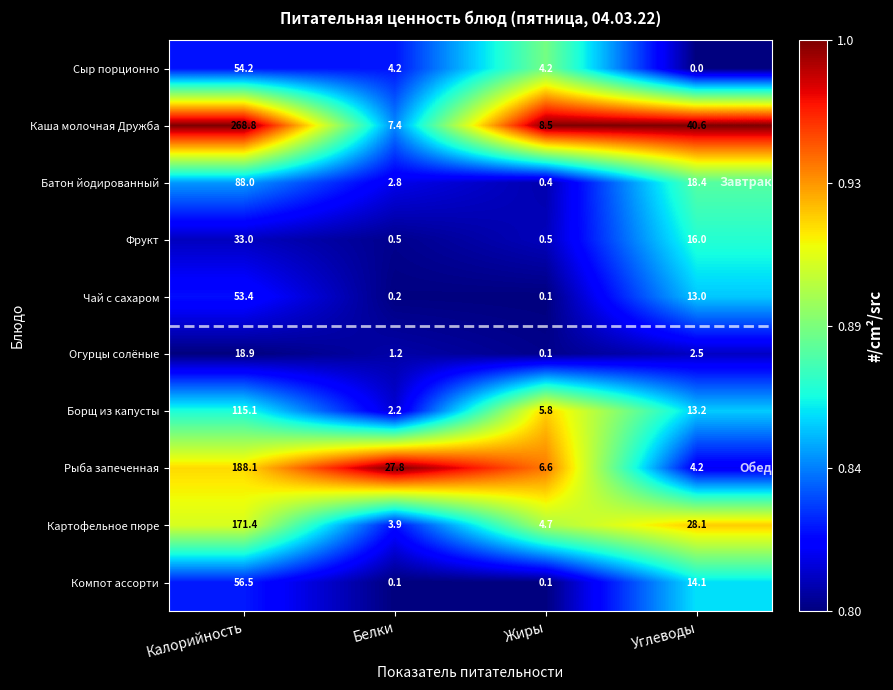

At how many categories does at least one series exceed 0?

4